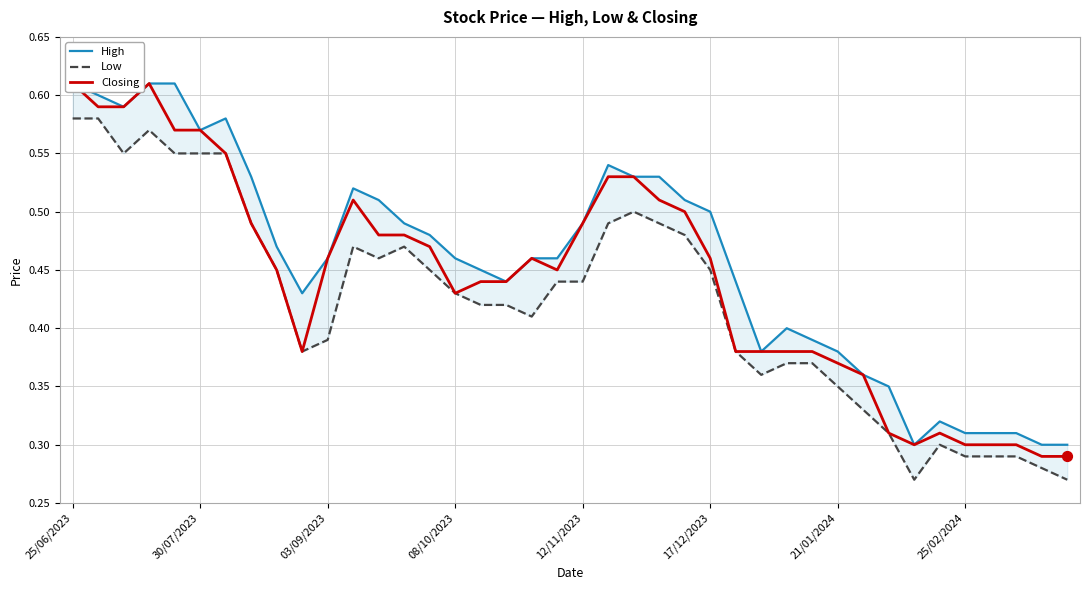

Is the value of High at 12 greater than the value of Closing at 30/07/2023?

No